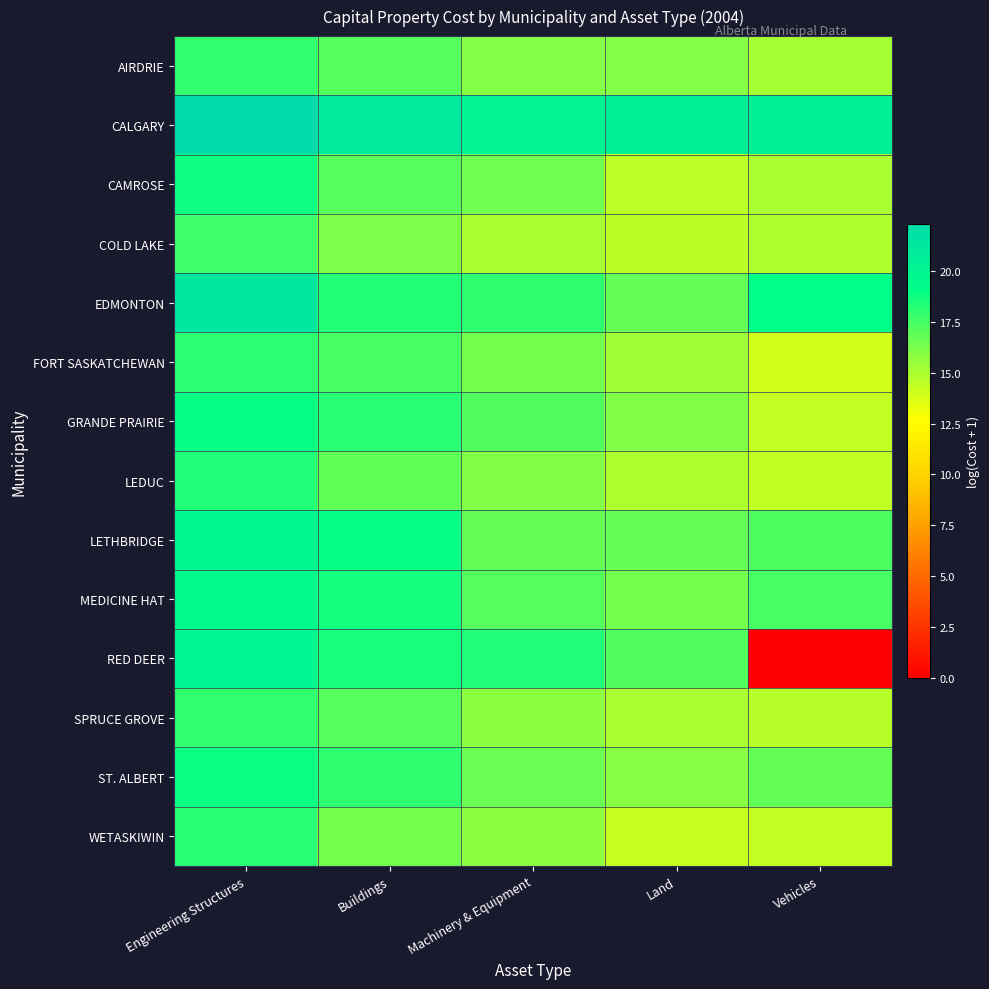

Rank the series by their maximum value, from highest to lowest.

CALGARY, EDMONTON, RED DEER, LETHBRIDGE, MEDICINE HAT, GRANDE PRAIRIE, ST. ALBERT, CAMROSE, LEDUC, WETASKIWIN, FORT SASKATCHEWAN, SPRUCE GROVE, AIRDRIE, COLD LAKE